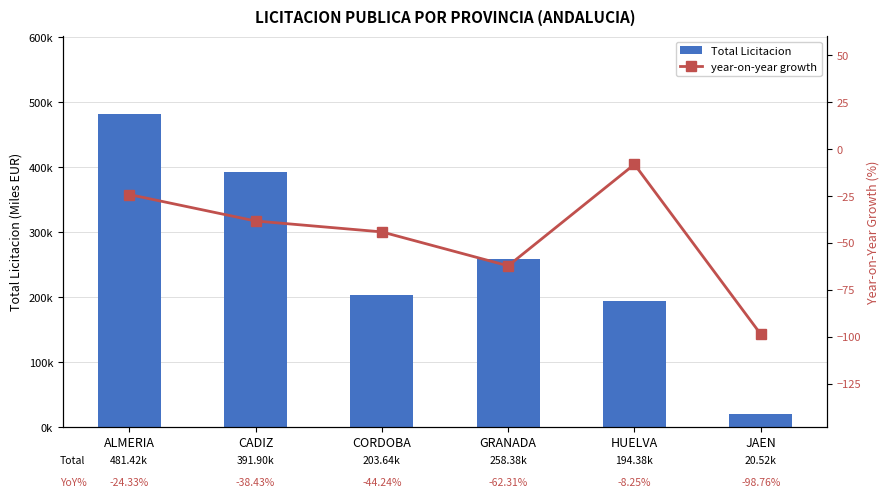

What is the value of the year-on-year growth bar at the 2nd from the left?

-38.4